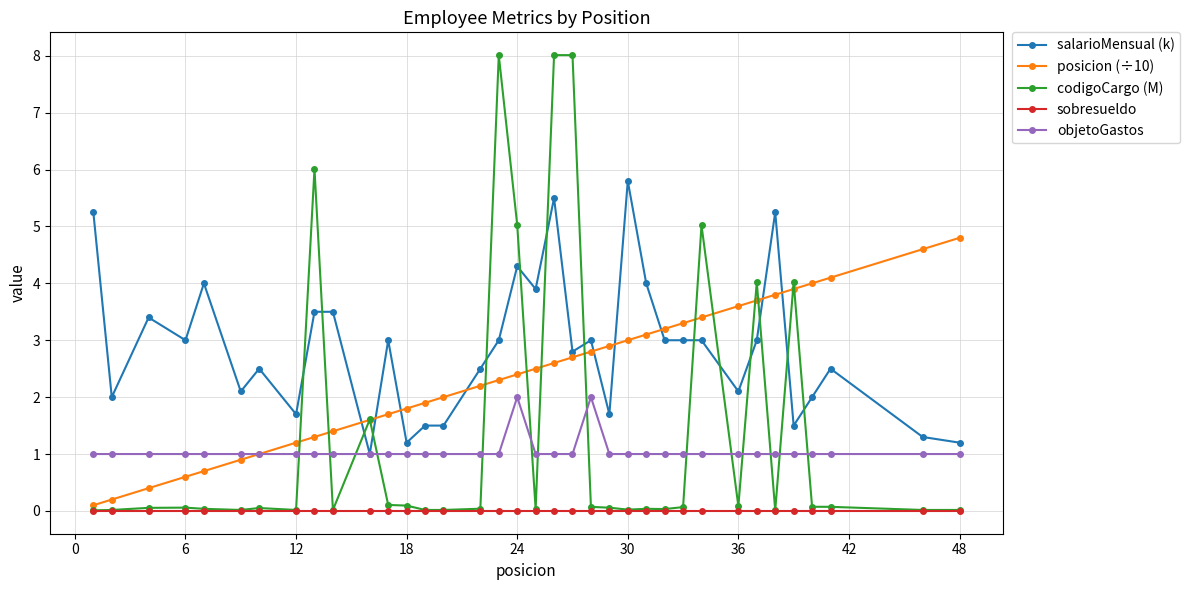

Which series has the widest spread of values?

codigoCargo (M)